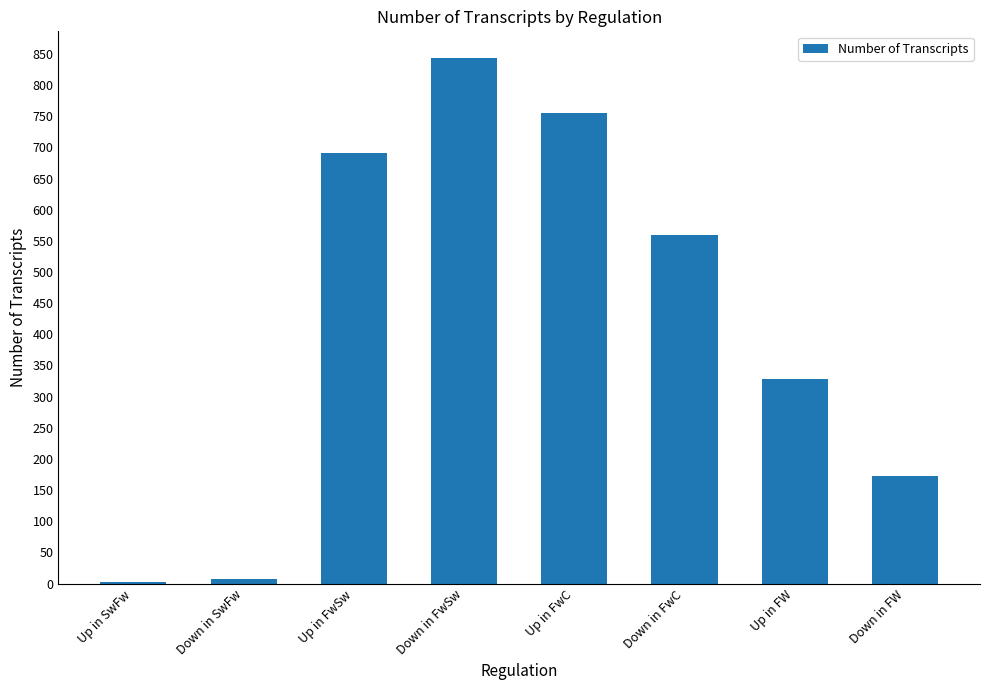

What is the label of the 2nd bar from the right?

Up in FW